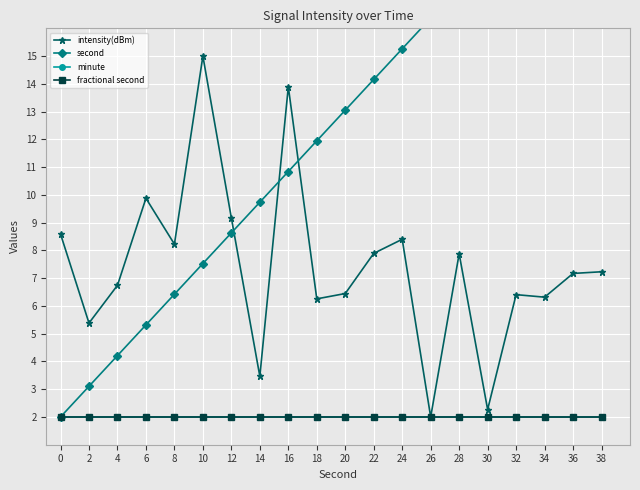

Reading left to right, extract all data points from this chart.

intensity(dBm): 0=8.6	2=5.4	4=6.7	6=9.9	8=8.2	10=15.0	12=9.2	14=3.5	16=13.9	18=6.3	20=6.4	22=7.9	24=8.4	26=2.0	28=7.9	30=2.3	32=6.4	34=6.3	36=7.2	38=7.2
second: 0=2.0	2=3.1	4=4.2	6=5.3	8=6.4	10=7.5	12=8.6	14=9.7	16=10.8	18=11.9	20=13.1	22=14.2	24=15.3	26=16.4	28=17.5	30=18.6	32=19.7	34=20.8	36=21.9	38=23.0
minute: 0=2.0	2=2.0	4=2.0	6=2.0	8=2.0	10=2.0	12=2.0	14=2.0	16=2.0	18=2.0	20=2.0	22=2.0	24=2.0	26=2.0	28=2.0	30=2.0	32=2.0	34=2.0	36=2.0	38=2.0
fractional second: 0=2.0	2=2.0	4=2.0	6=2.0	8=2.0	10=2.0	12=2.0	14=2.0	16=2.0	18=2.0	20=2.0	22=2.0	24=2.0	26=2.0	28=2.0	30=2.0	32=2.0	34=2.0	36=2.0	38=2.0